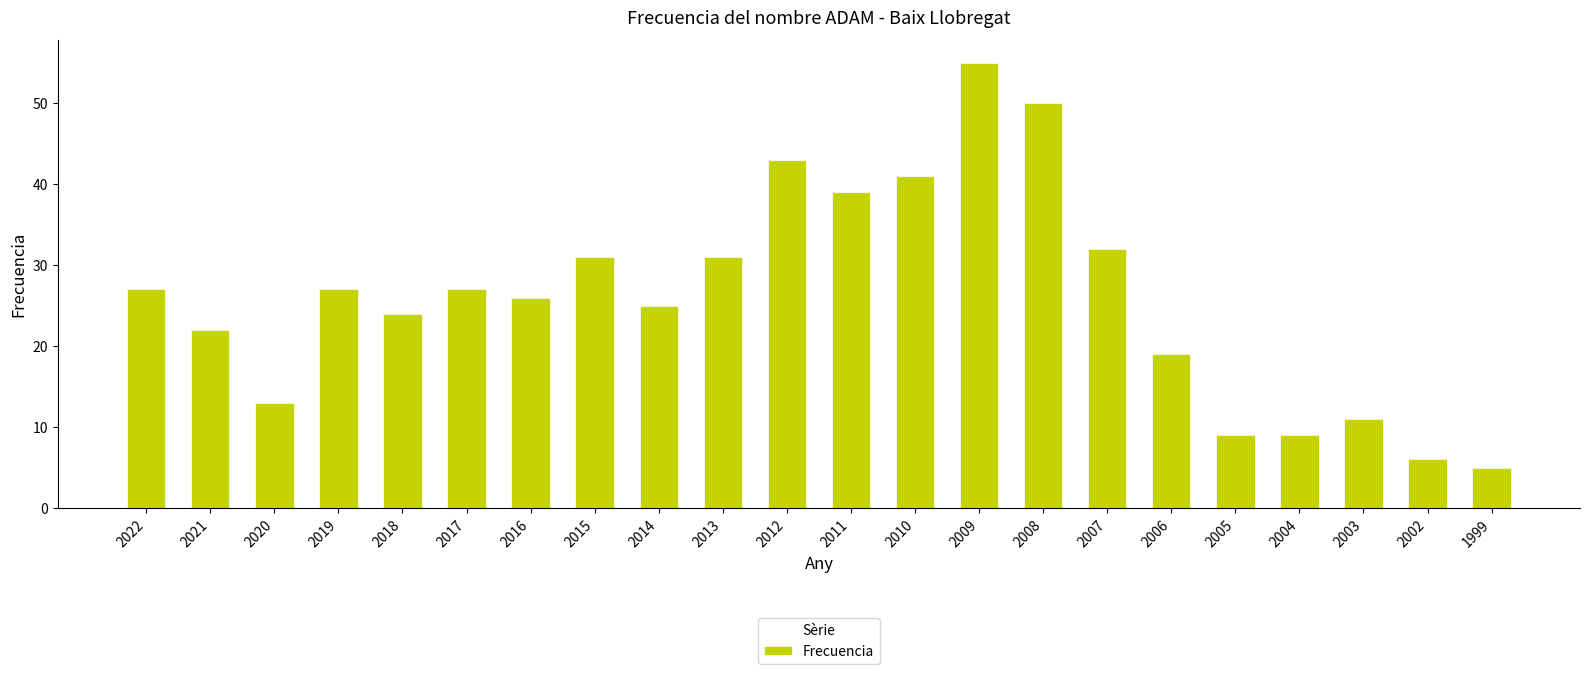

The chart shows a value of 31 at 2015. True or false?

True